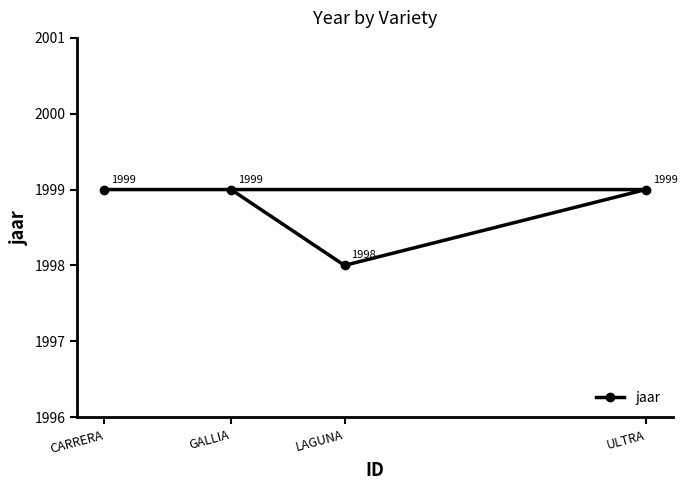

What is the sum of all values?

7995